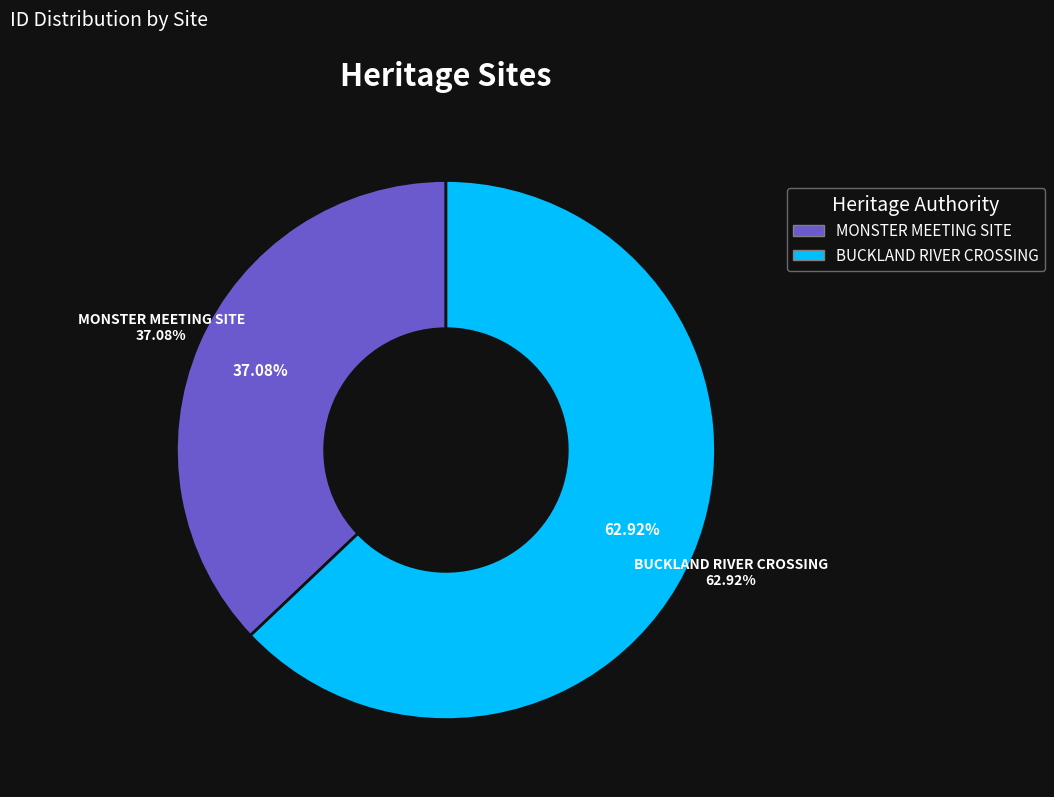

What is the total percentage of MONSTER MEETING SITE and BUCKLAND RIVER CROSSING?

100.0%